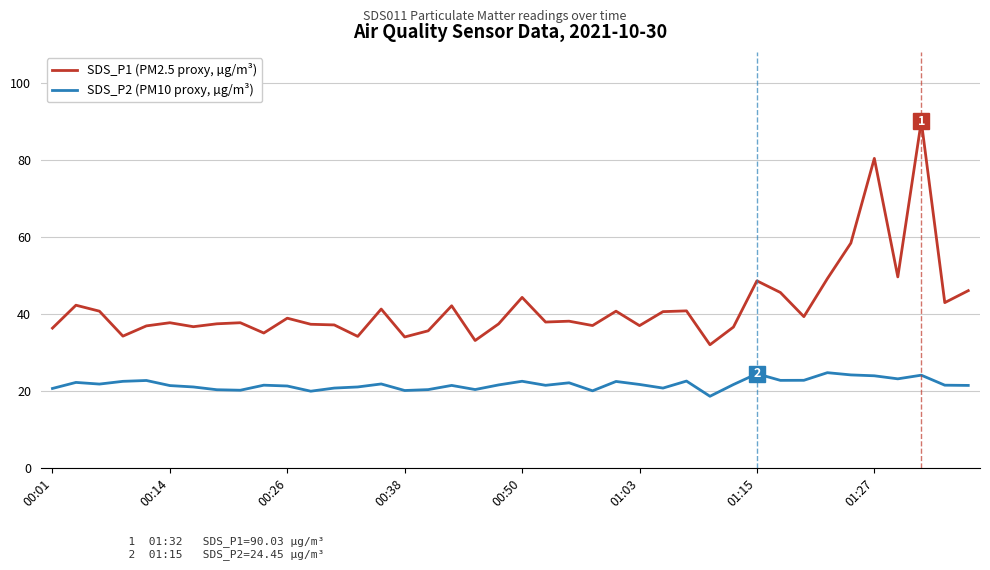

Does the chart display data point markers on the line(s)?

No